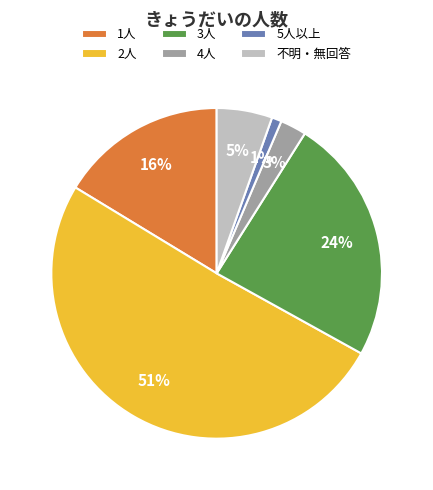

Which category has the smallest portion of the pie?

5人以上